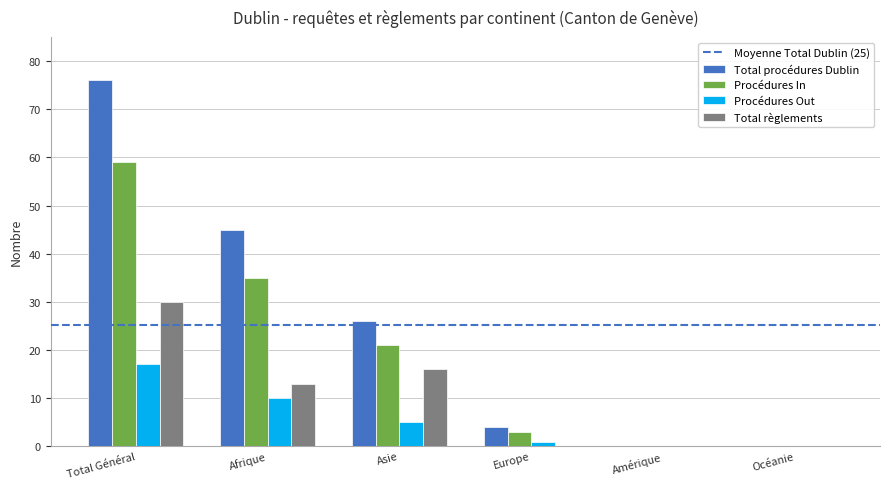

What is the maximum value for Procédures Out?

17